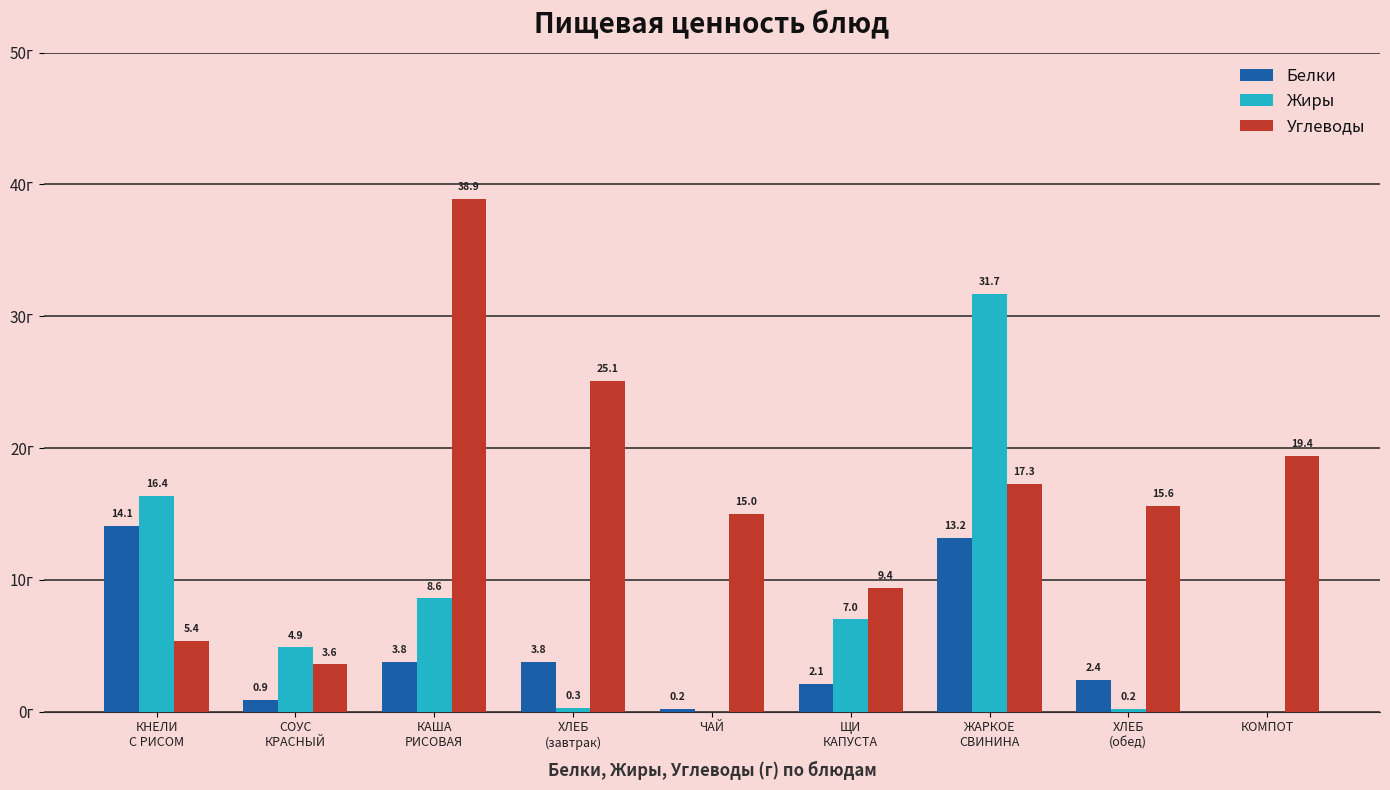

Which series has the largest total across all categories?

Углеводы